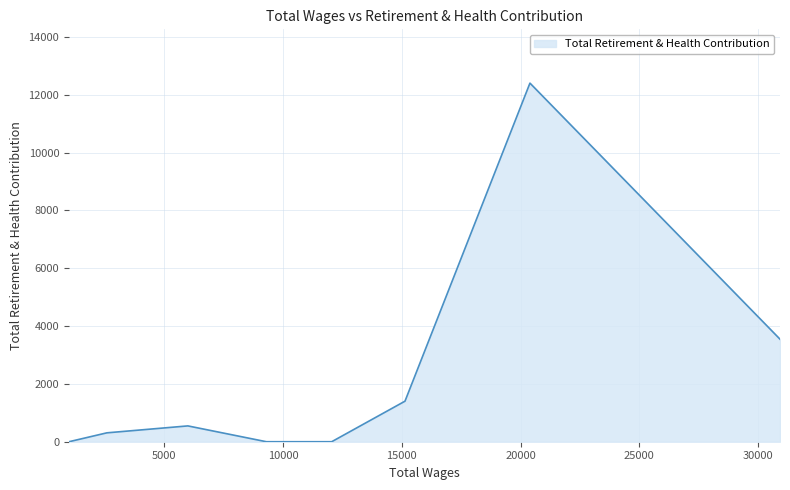

What is the greatest value displayed?

12399